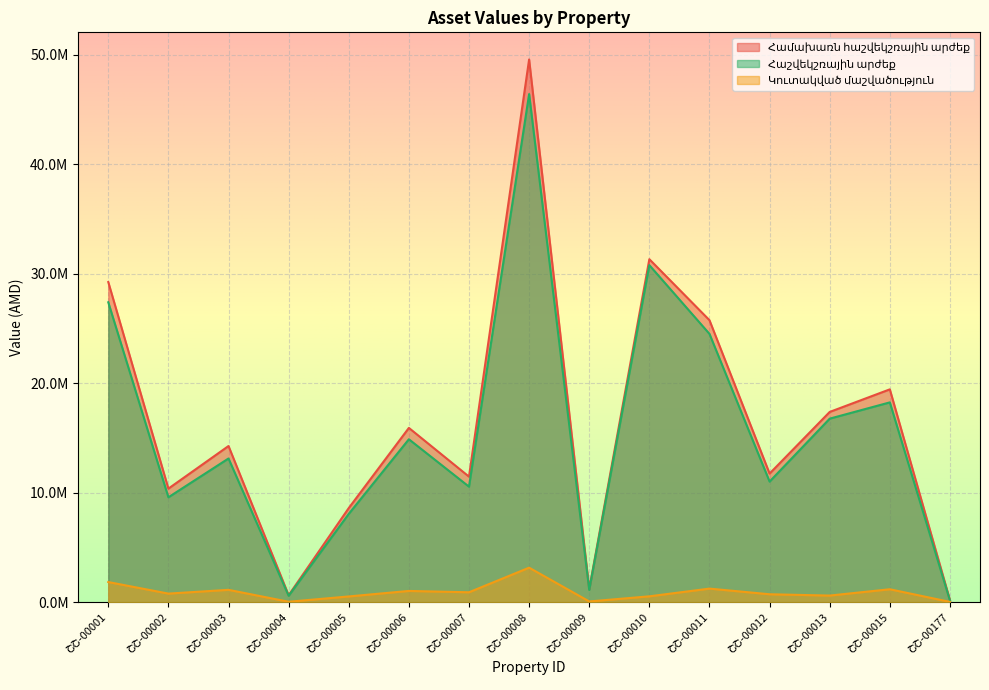

True or false: Հաշվեկշռային արժեք has more than 2 points higher than both neighbors.

True